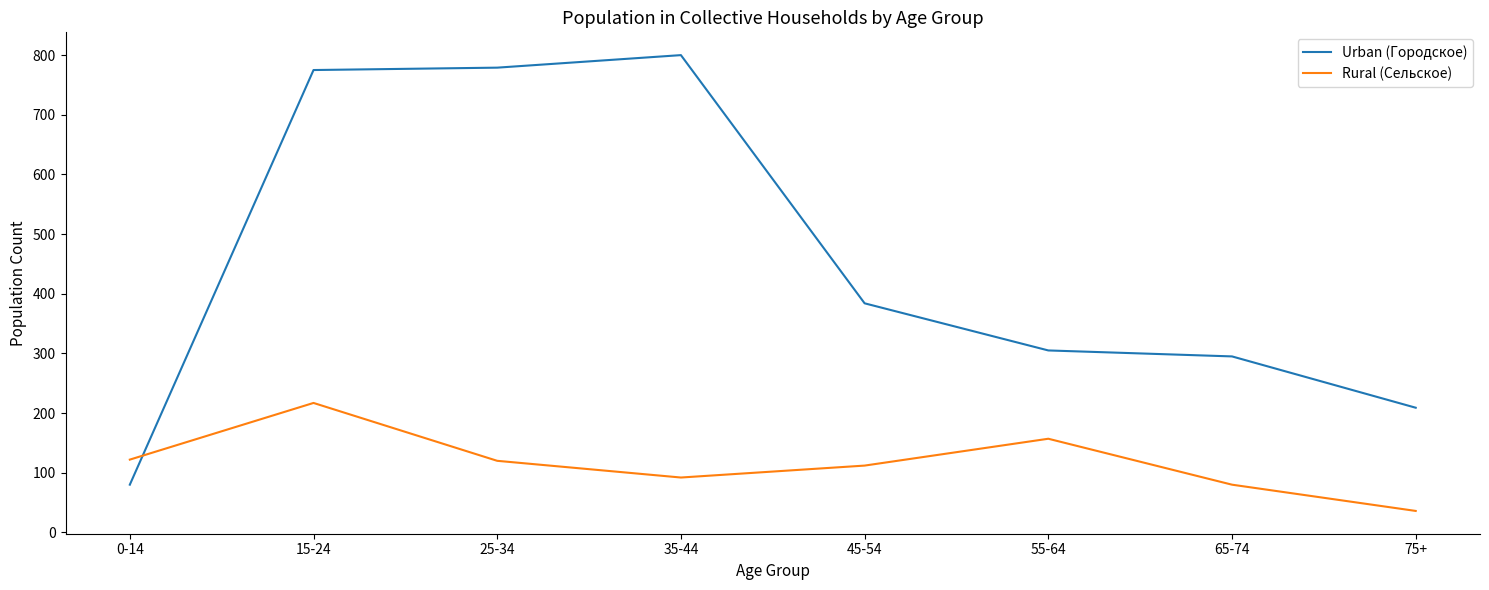

What is the spread (max minus min) of values at 45-54?

272